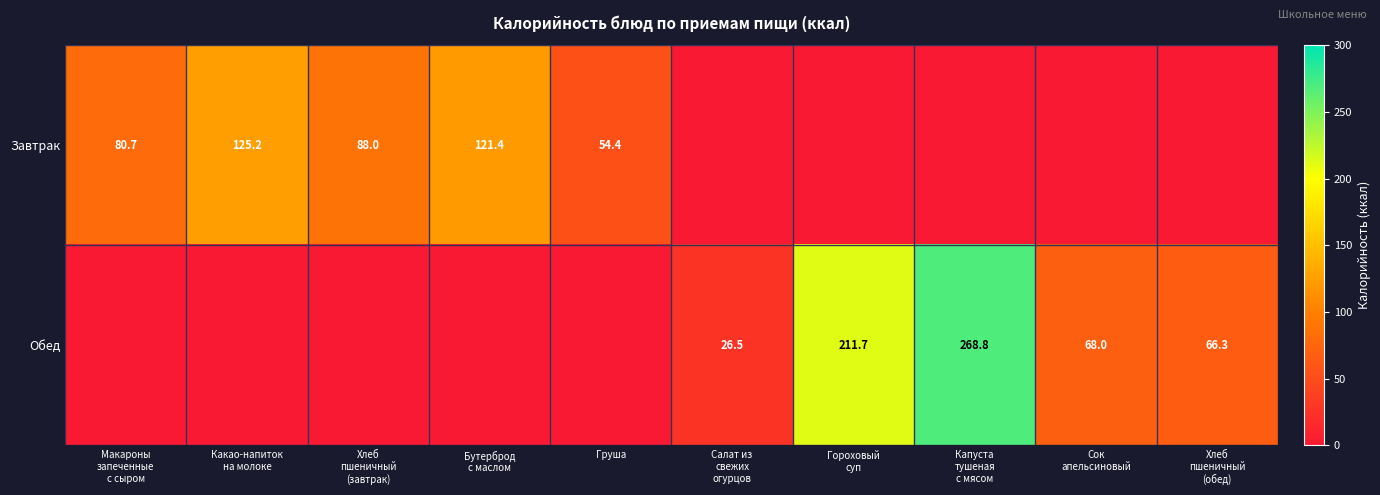

The value of Обед at Какао-напиток на молоке is 139.1. True or false?

False